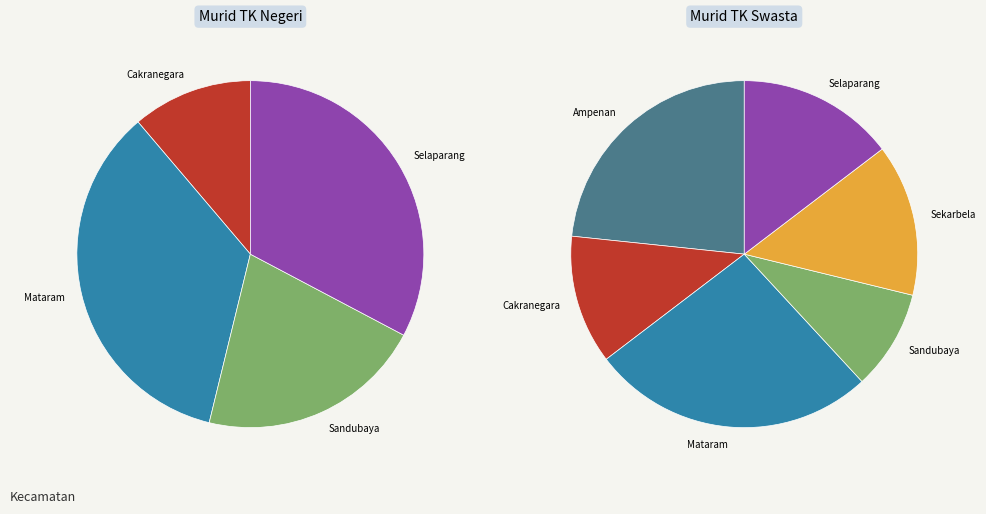

Which slice is the smallest?

Sandubaya